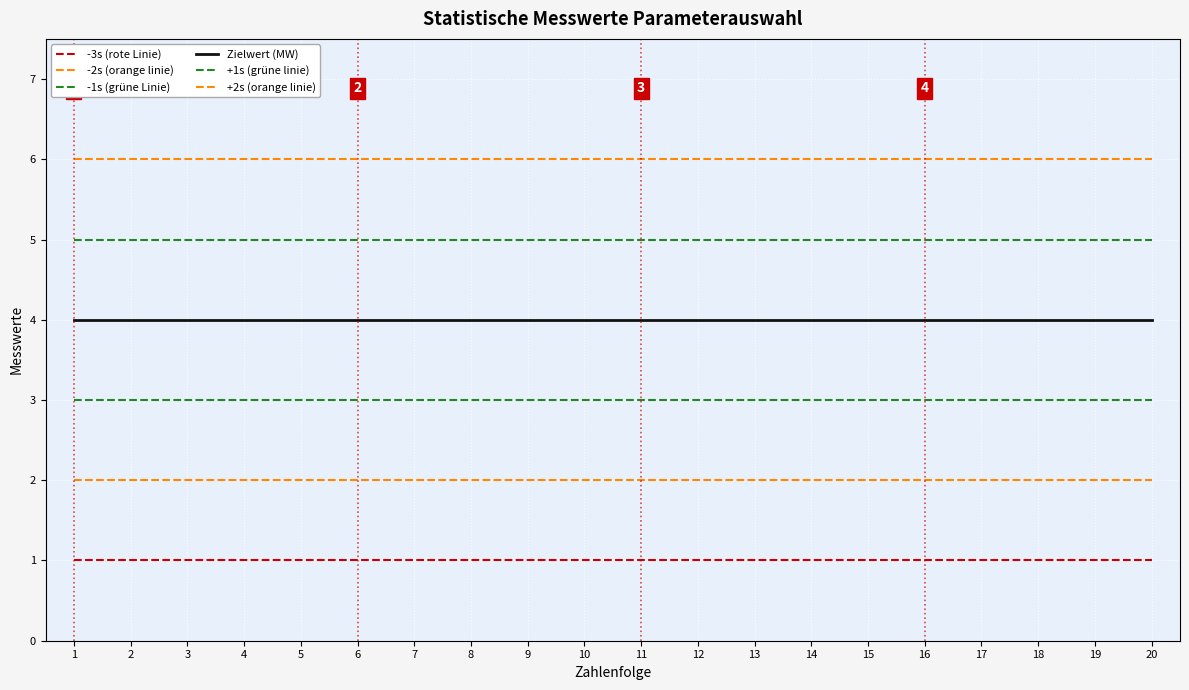

True or false: Zielwert (MW) and +2s (orange linie) cross at least once.

False